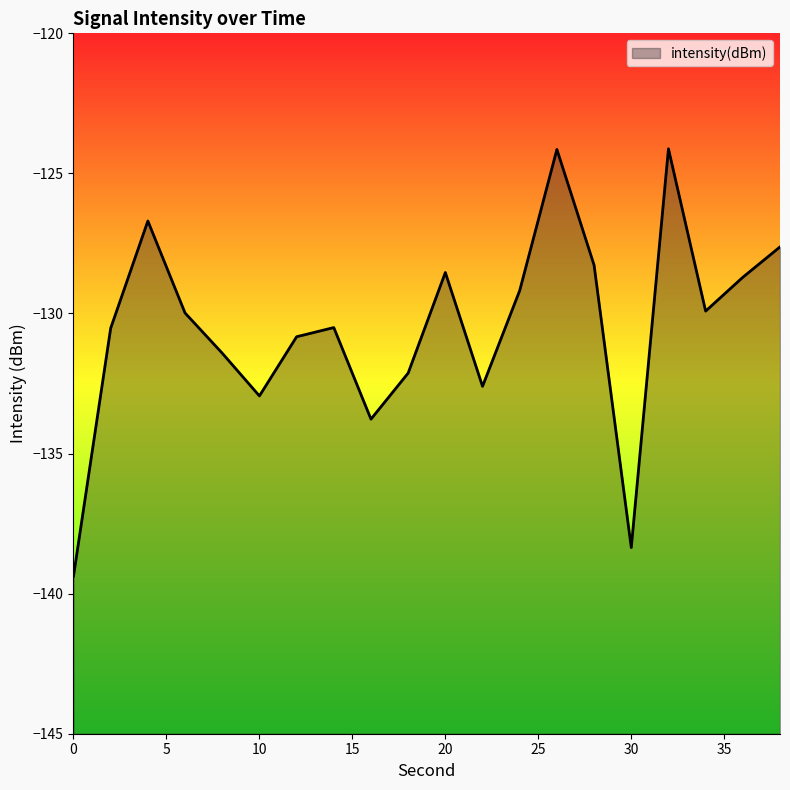

Between 14 and 4, which is larger?

4